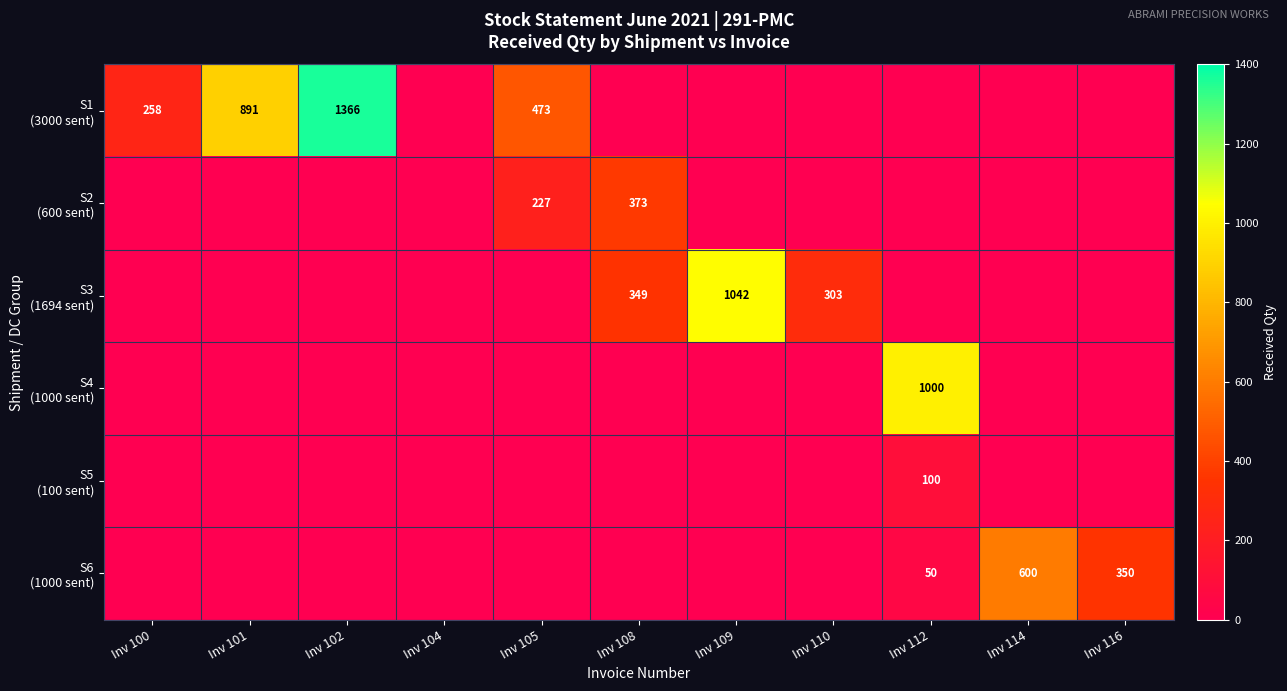

The value of S1 (3000 sent) at Inv 100 is 258. True or false?

True